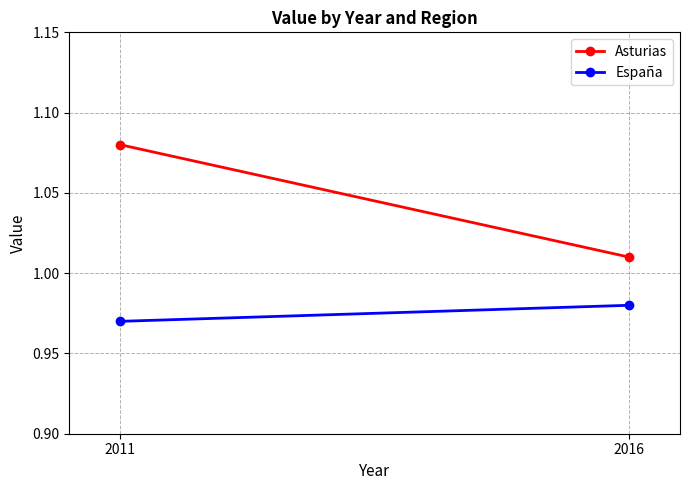

Which series changed the most between 2011 and 2016?

Asturias